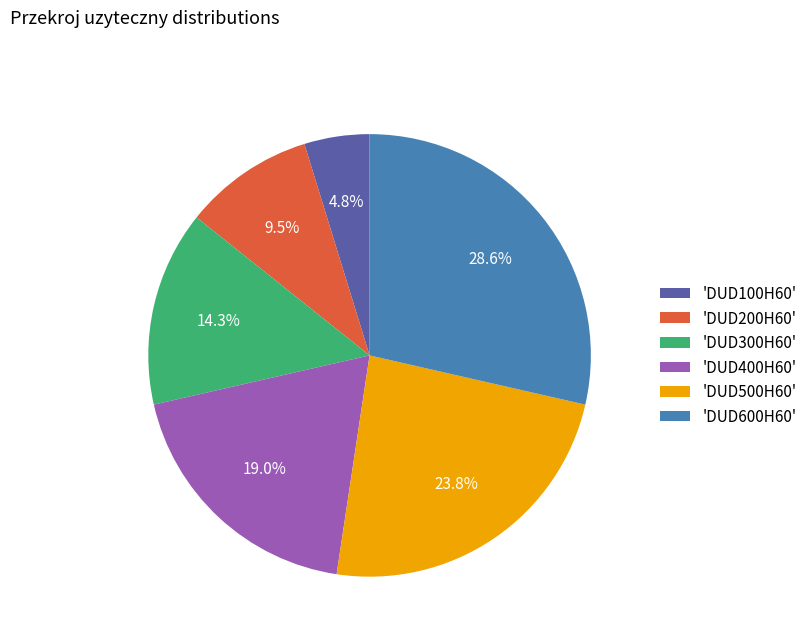

What is the largest slice in the pie chart?

'DUD600H60'